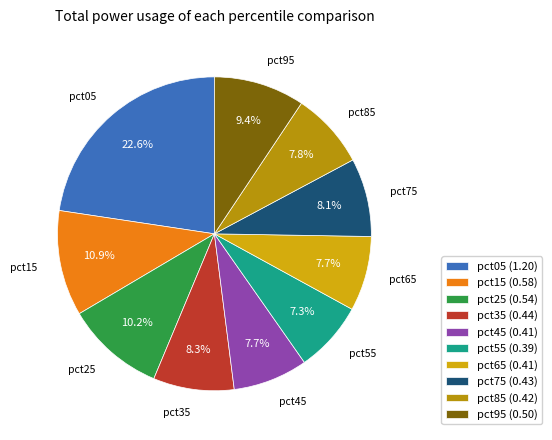

To the nearest percent, what is the difference between the largest and smallest slice percentages?

15%